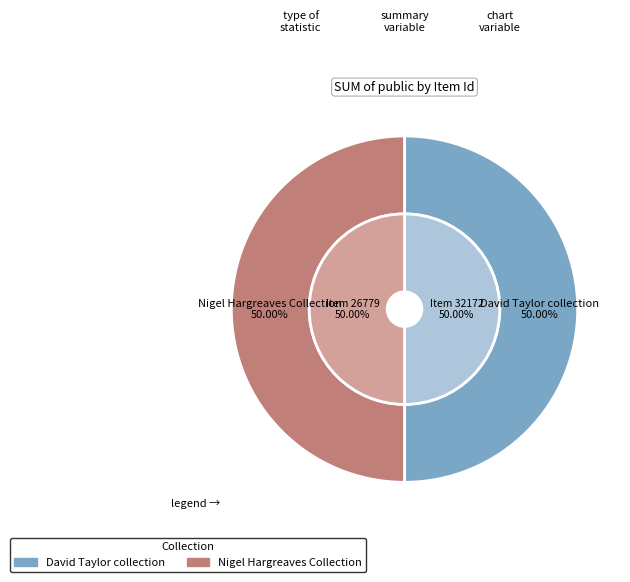

Is there a majority slice in this chart?

No